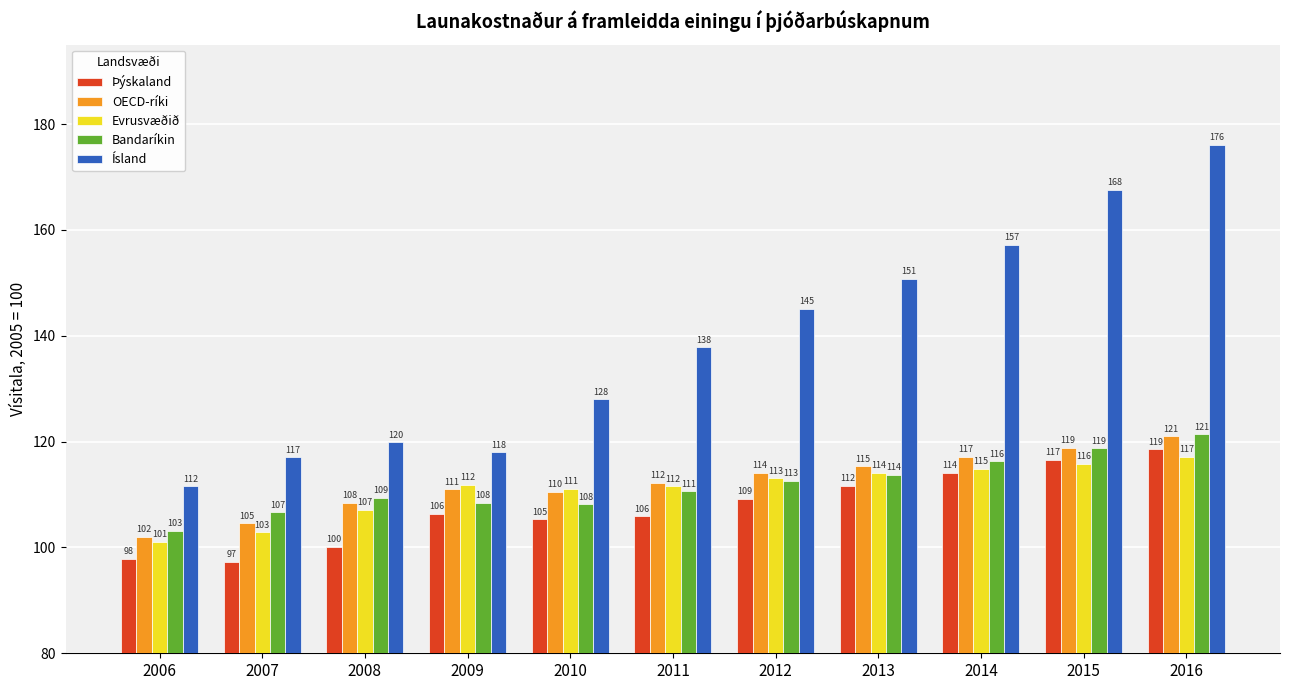

Which category has the lowest value in the OECD-ríki series?

2006